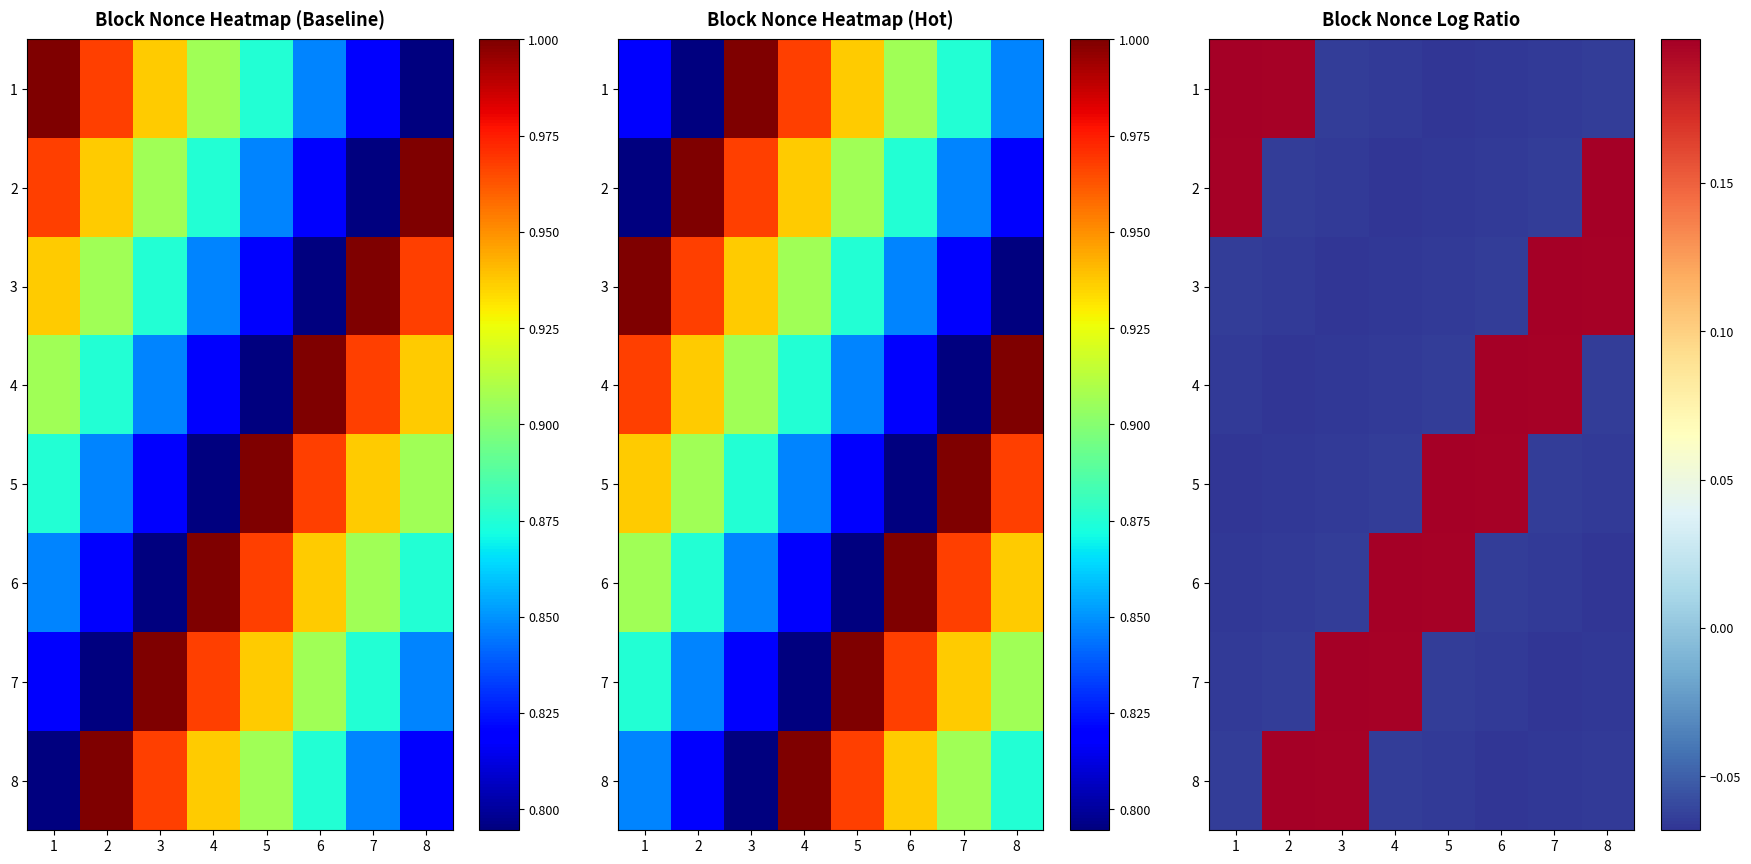

At which label does 8 first exceed 0?

2